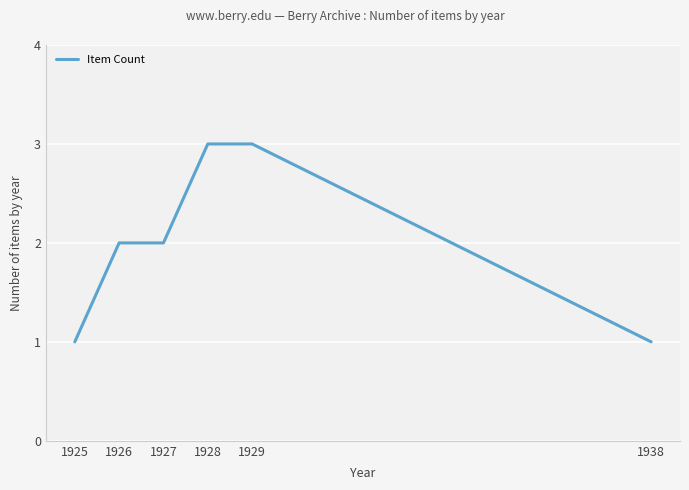

What is the sum of all values?

12